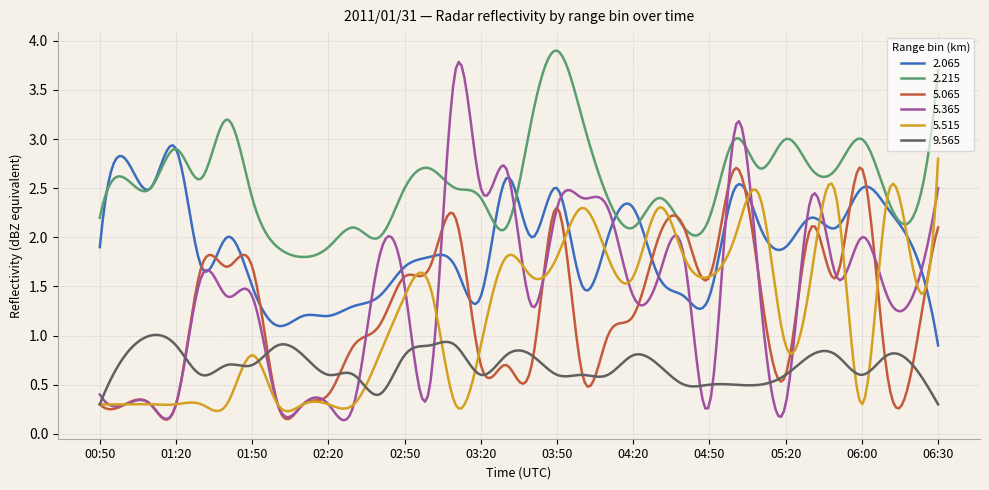

Which series has the largest total across all categories?

2.215